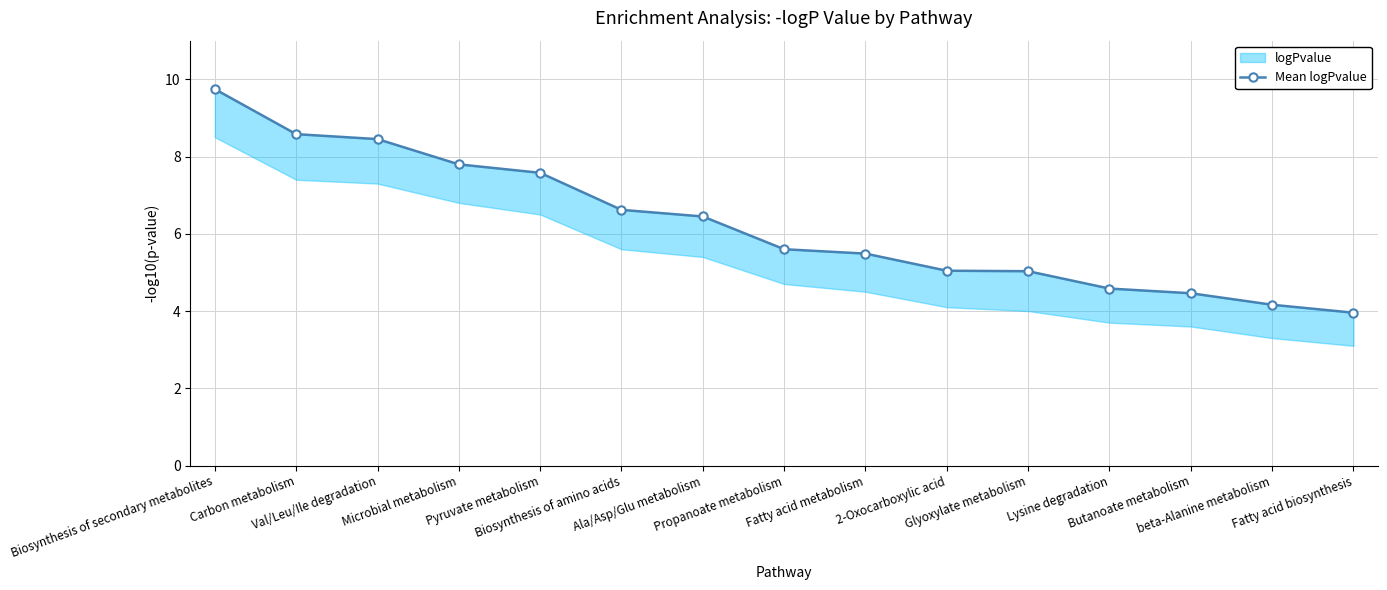

Which category has the lowest value across all series?

Fatty acid biosynthesis